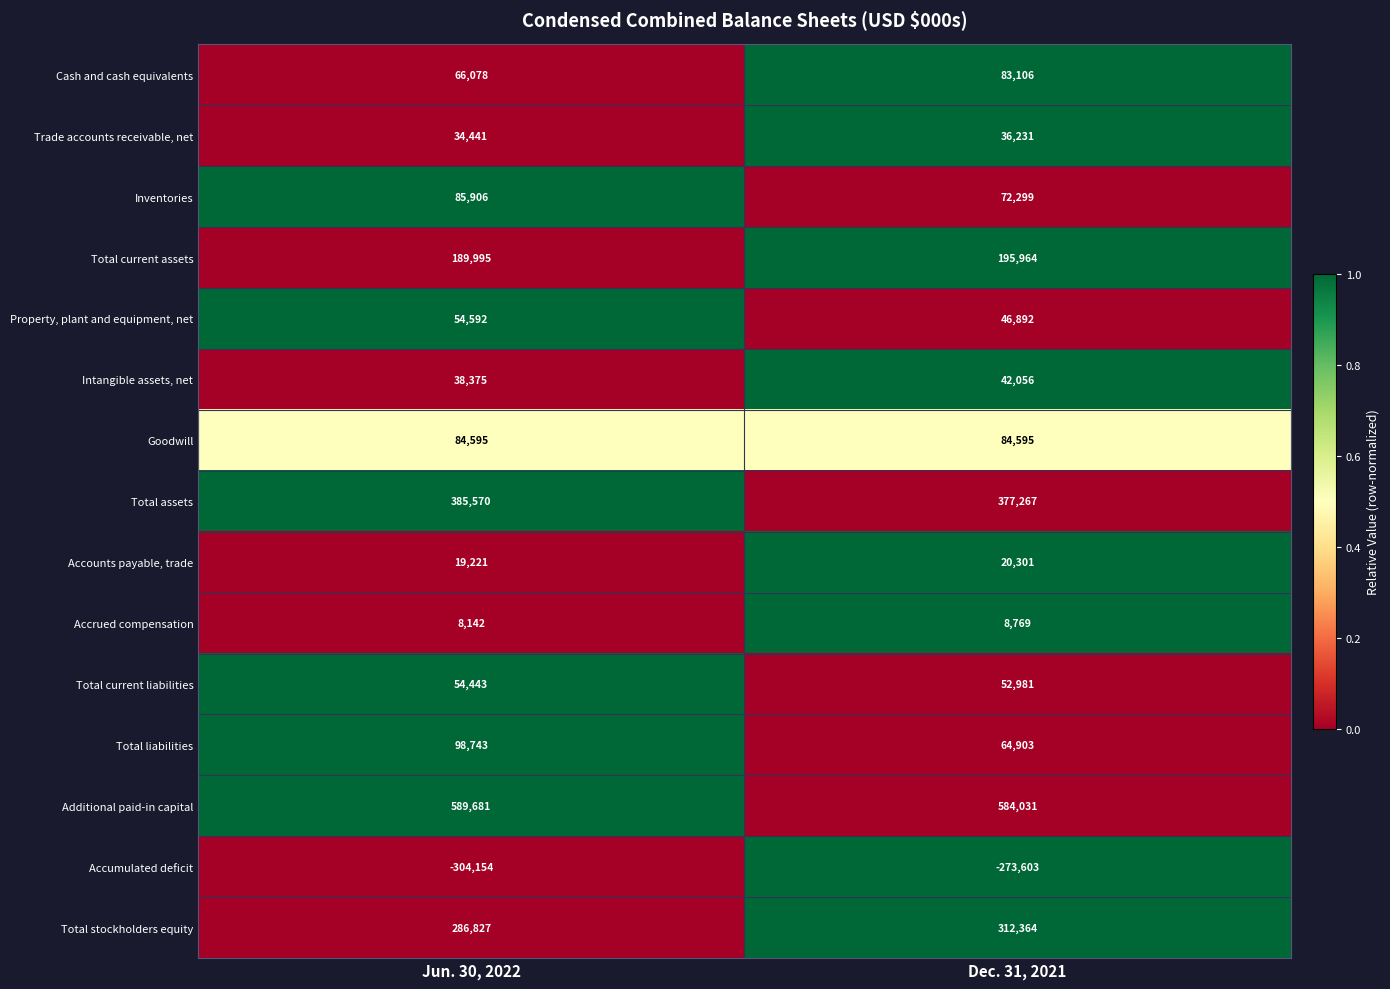

What is the spread (max minus min) of values at Jun. 30, 2022?

893835